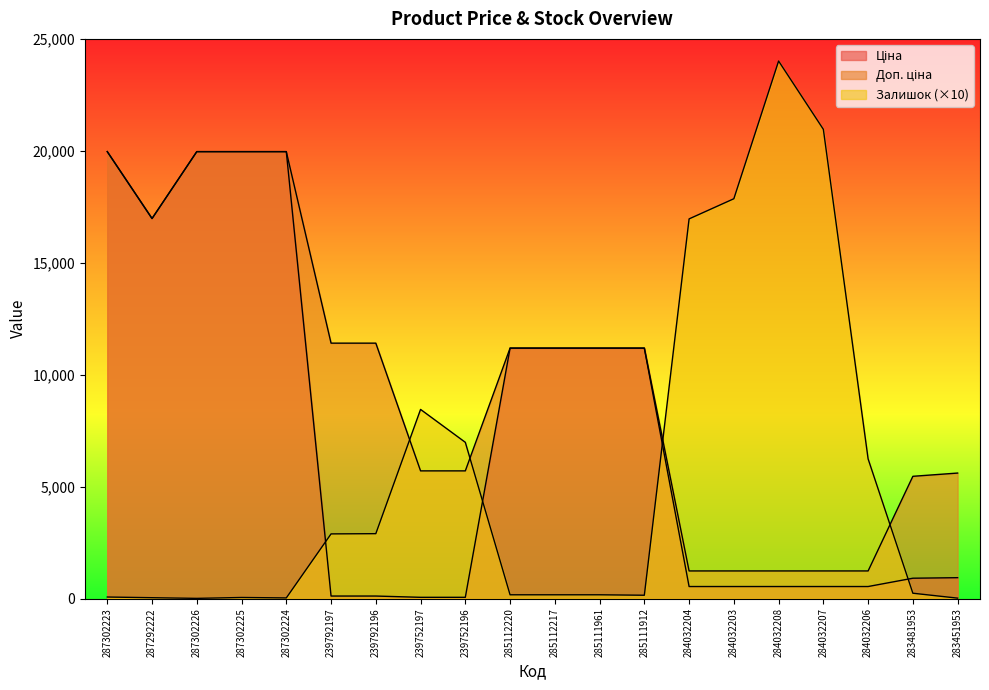

At which category is the sum across all series the highest?

287302223